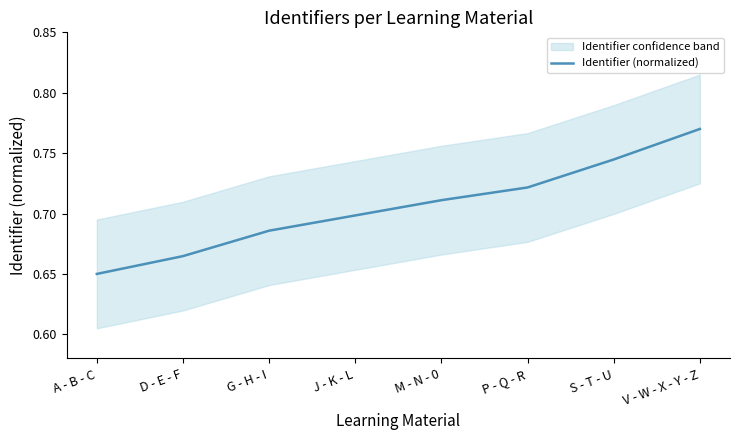

Is it true that the value at G - H - I is 0.7?

True